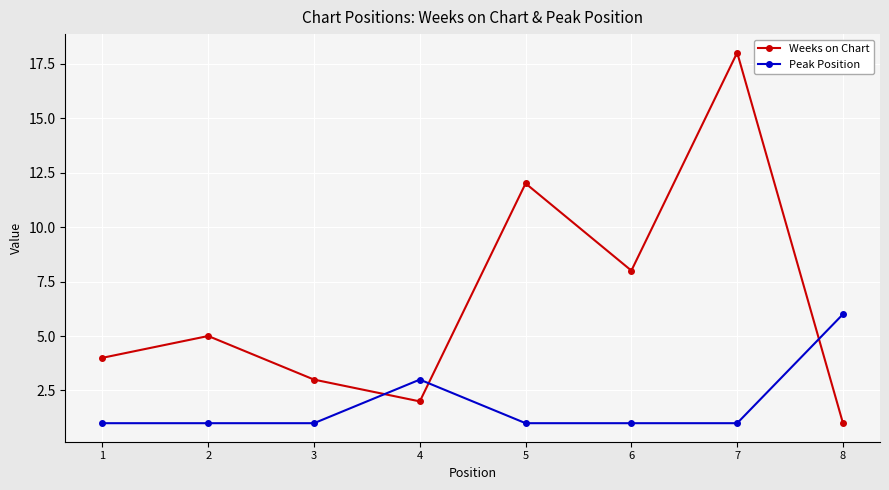

How many times do Weeks on Chart and Peak Position cross each other?

3